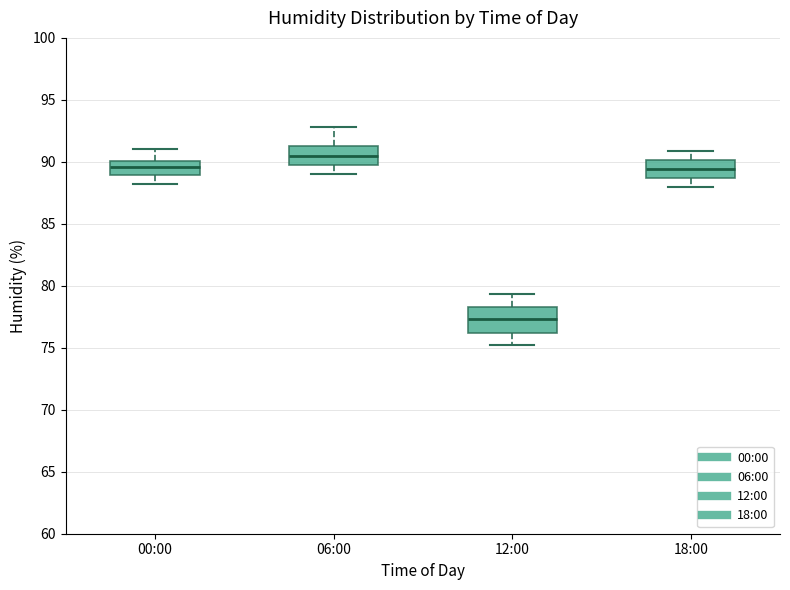

Reading left to right, read every box against the y-axis: the position of its median line, the range the box covers, and the ends of its whiskers. The values are not printed on the chart, so give them approximately, as read against the axis.

00:00: median 89.5, box 89.0 to 90.0, whiskers 88.0 to 91.0
06:00: median 90.5, box 89.5 to 91.5, whiskers 89.0 to 93.0
12:00: median 77.5, box 76.0 to 78.5, whiskers 75.0 to 79.5
18:00: median 89.5, box 88.5 to 90.0, whiskers 88.0 to 91.0